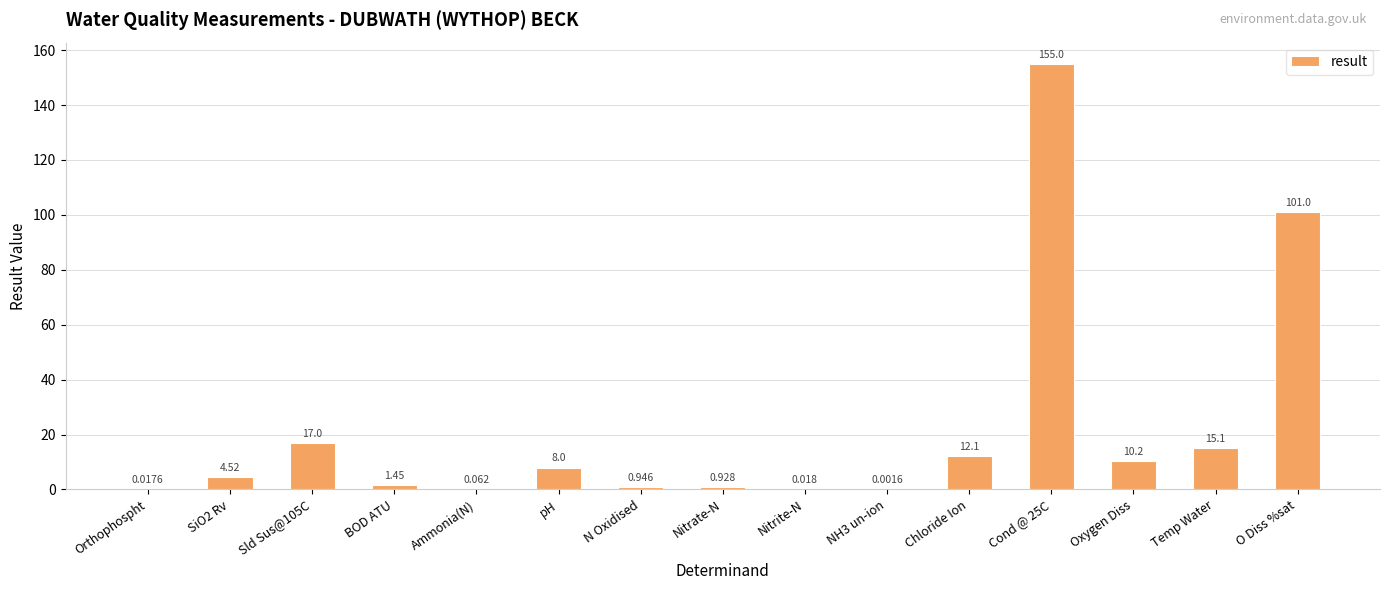

Which has a higher value, Temp Water or Orthophospht?

Temp Water